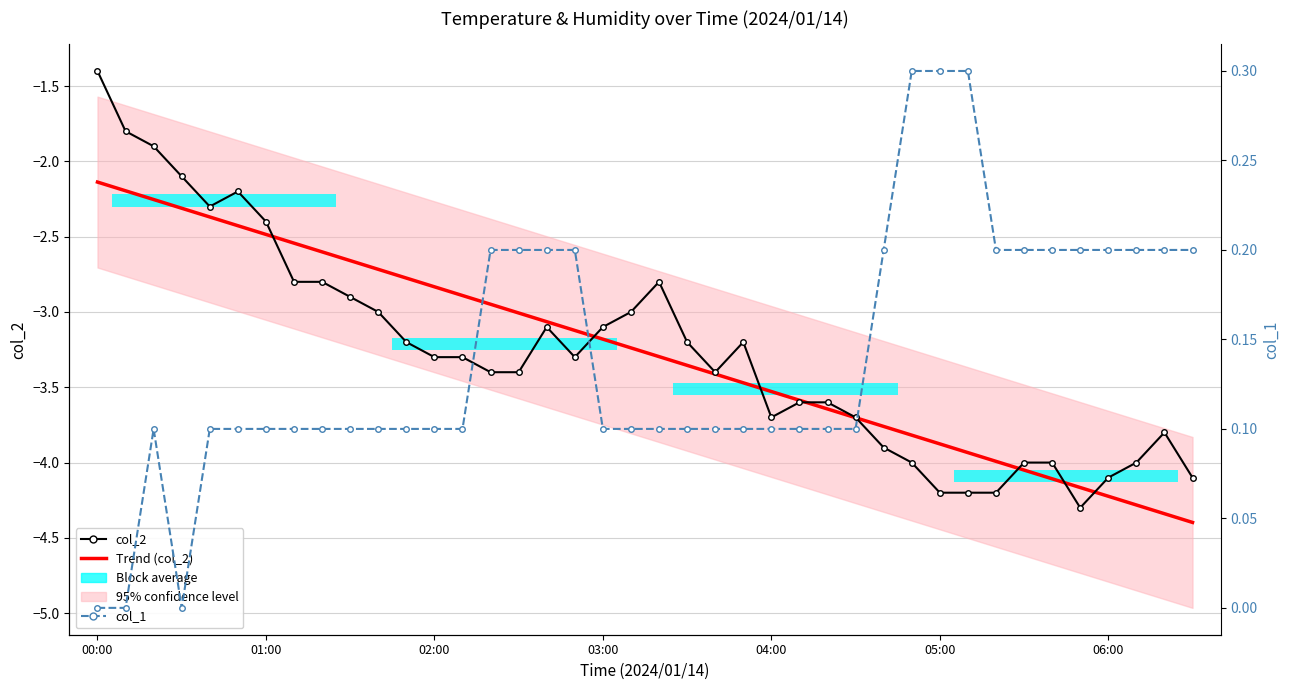

At which label does Trend (col_2) reach its minimum?

39